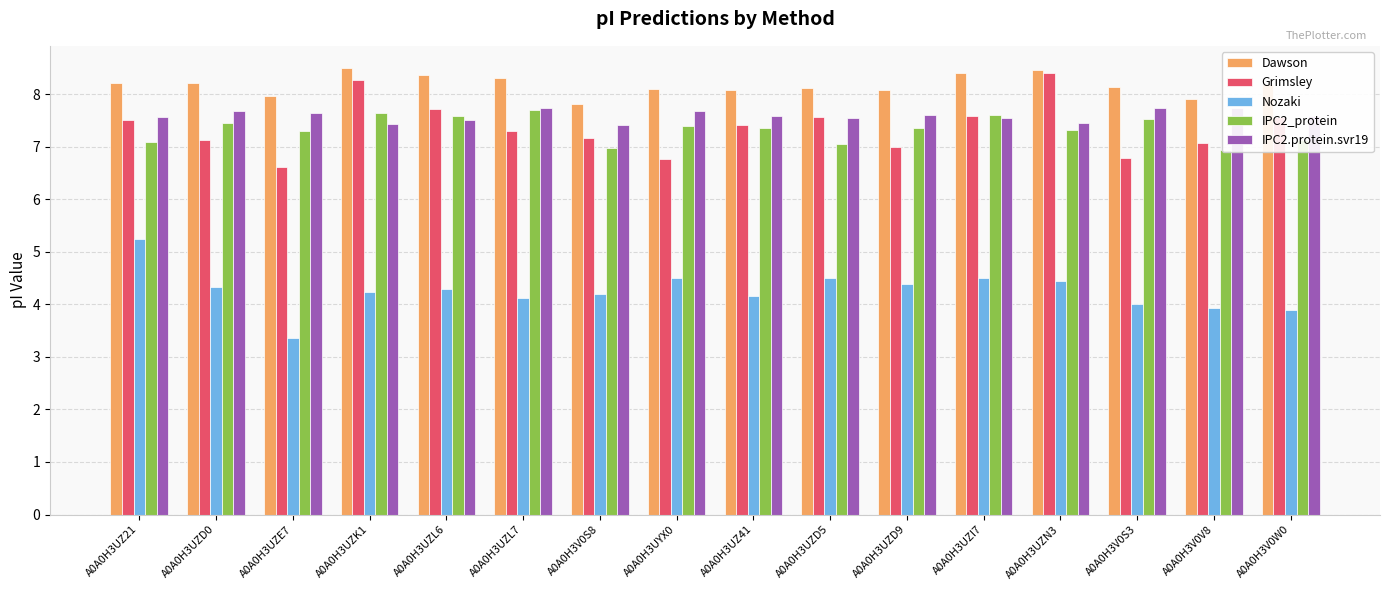

Reading left to right, what are all the values shown in this chart?

Dawson: A0A0H3UZ21=8.2	A0A0H3UZD0=8.2	A0A0H3UZE7=8.0	A0A0H3UZK1=8.5	A0A0H3UZL6=8.4	A0A0H3UZL7=8.3	A0A0H3V0S8=7.8	A0A0H3UYX0=8.1	A0A0H3UZ41=8.1	A0A0H3UZD5=8.1	A0A0H3UZD9=8.1	A0A0H3UZI7=8.4	A0A0H3UZN3=8.4	A0A0H3V0S3=8.1	A0A0H3V0V8=7.9	A0A0H3V0W0=8.2
Grimsley: A0A0H3UZ21=7.5	A0A0H3UZD0=7.1	A0A0H3UZE7=6.6	A0A0H3UZK1=8.3	A0A0H3UZL6=7.7	A0A0H3UZL7=7.3	A0A0H3V0S8=7.2	A0A0H3UYX0=6.8	A0A0H3UZ41=7.4	A0A0H3UZD5=7.6	A0A0H3UZD9=7.0	A0A0H3UZI7=7.6	A0A0H3UZN3=8.4	A0A0H3V0S3=6.8	A0A0H3V0V8=7.1	A0A0H3V0W0=7.6
Nozaki: A0A0H3UZ21=5.2	A0A0H3UZD0=4.3	A0A0H3UZE7=3.4	A0A0H3UZK1=4.2	A0A0H3UZL6=4.3	A0A0H3UZL7=4.1	A0A0H3V0S8=4.2	A0A0H3UYX0=4.5	A0A0H3UZ41=4.2	A0A0H3UZD5=4.5	A0A0H3UZD9=4.4	A0A0H3UZI7=4.5	A0A0H3UZN3=4.4	A0A0H3V0S3=4.0	A0A0H3V0V8=3.9	A0A0H3V0W0=3.9
IPC2_protein: A0A0H3UZ21=7.1	A0A0H3UZD0=7.5	A0A0H3UZE7=7.3	A0A0H3UZK1=7.6	A0A0H3UZL6=7.6	A0A0H3UZL7=7.7	A0A0H3V0S8=7.0	A0A0H3UYX0=7.4	A0A0H3UZ41=7.4	A0A0H3UZD5=7.0	A0A0H3UZD9=7.4	A0A0H3UZI7=7.6	A0A0H3UZN3=7.3	A0A0H3V0S3=7.5	A0A0H3V0V8=6.9	A0A0H3V0W0=7.1
IPC2.protein.svr19: A0A0H3UZ21=7.6	A0A0H3UZD0=7.7	A0A0H3UZE7=7.6	A0A0H3UZK1=7.4	A0A0H3UZL6=7.5	A0A0H3UZL7=7.7	A0A0H3V0S8=7.4	A0A0H3UYX0=7.7	A0A0H3UZ41=7.6	A0A0H3UZD5=7.5	A0A0H3UZD9=7.6	A0A0H3UZI7=7.5	A0A0H3UZN3=7.5	A0A0H3V0S3=7.7	A0A0H3V0V8=7.7	A0A0H3V0W0=7.6